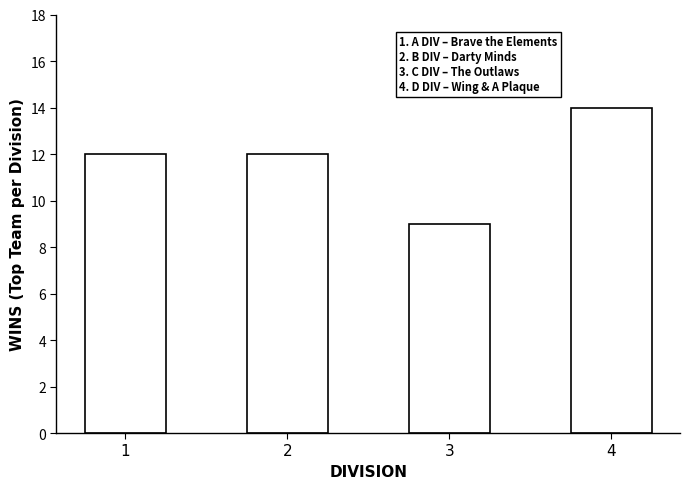

What is the average value?

12